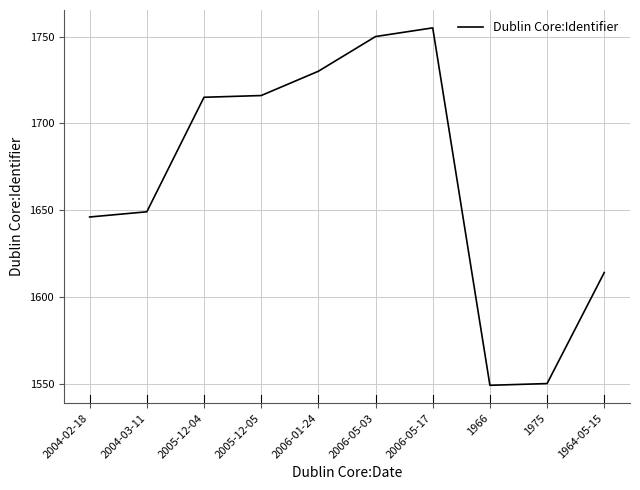

At which category does the chart reach its peak across all series?

2006-05-17